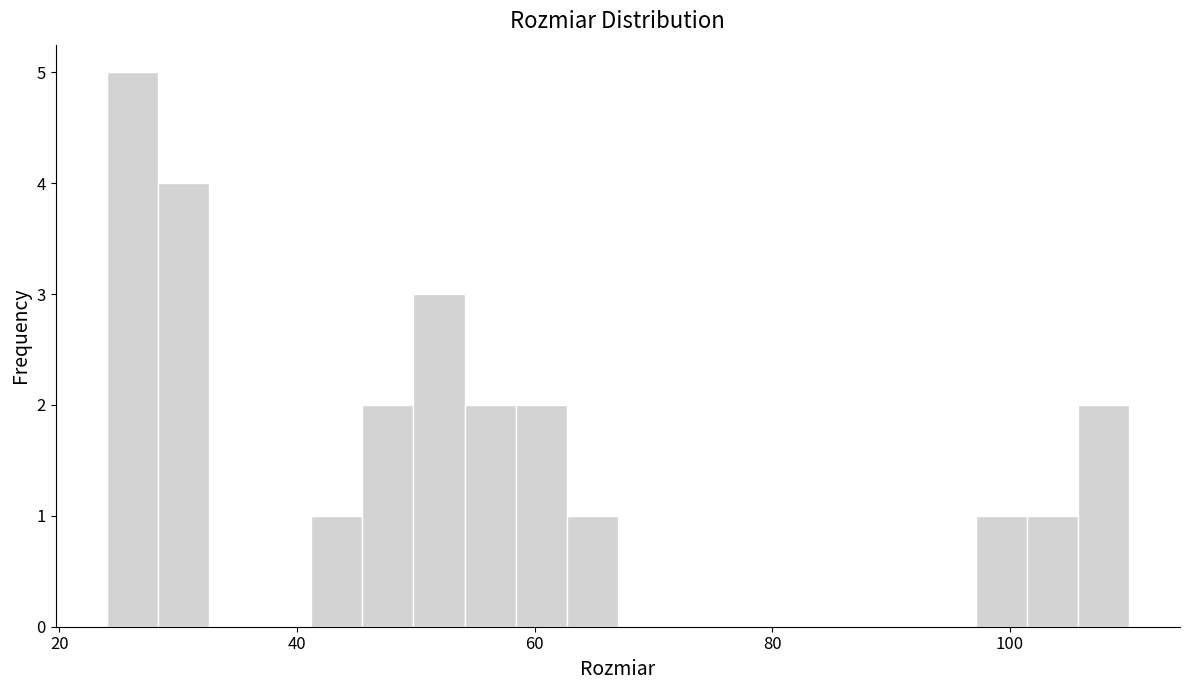

Around what value on the x-axis is the tallest bar? Give the approximate position of its centre, as read against the axis.

26